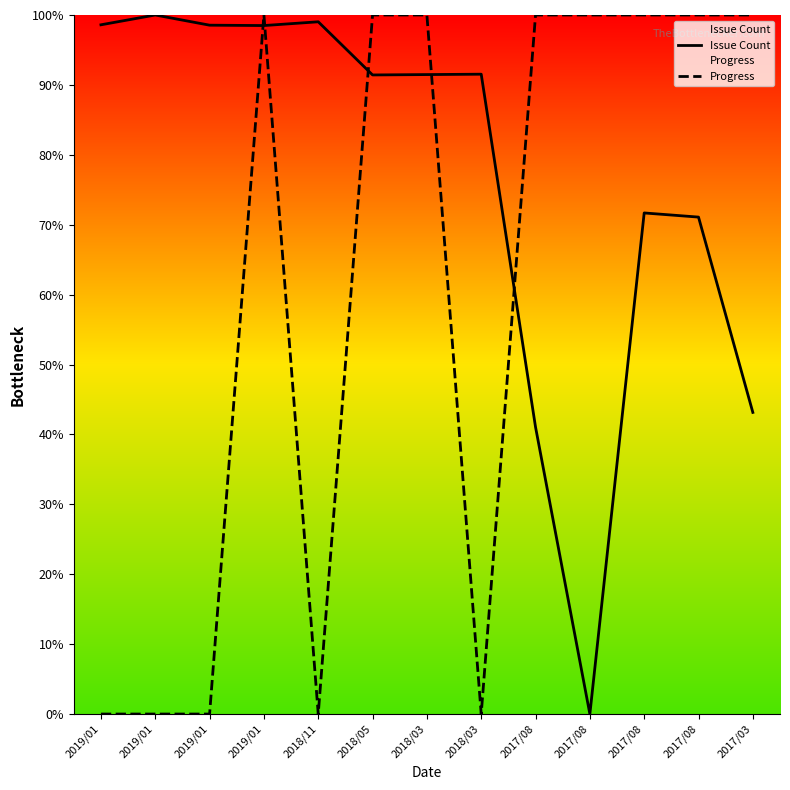

Reading right to left, extract all data points from this chart.

Issue Count: 2017/03=43.1	2017/08=71.1	2017/08=71.7	2017/08=0.0	2017/08=41.0	2018/03=91.5	2018/03=91.5	2018/05=91.4	2018/11=99.0	2019/01=98.5	2019/01=98.5	2019/01=100.0	2019/01=98.6
Progress: 2017/03=100.0	2017/08=100.0	2017/08=100.0	2017/08=100.0	2017/08=100.0	2018/03=0.0	2018/03=100.0	2018/05=100.0	2018/11=0.0	2019/01=100.0	2019/01=0.0	2019/01=0.0	2019/01=0.0